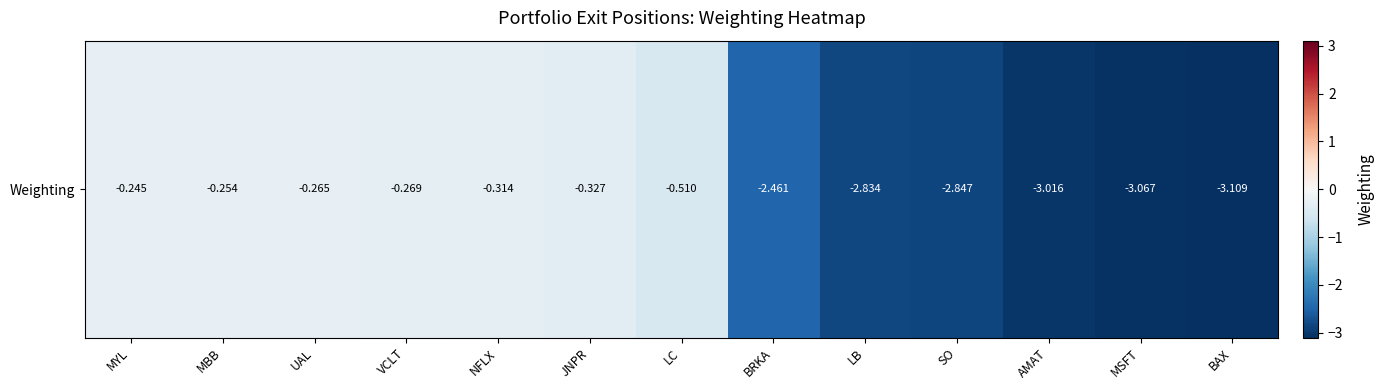

At which label is the value closest to -1?

LC